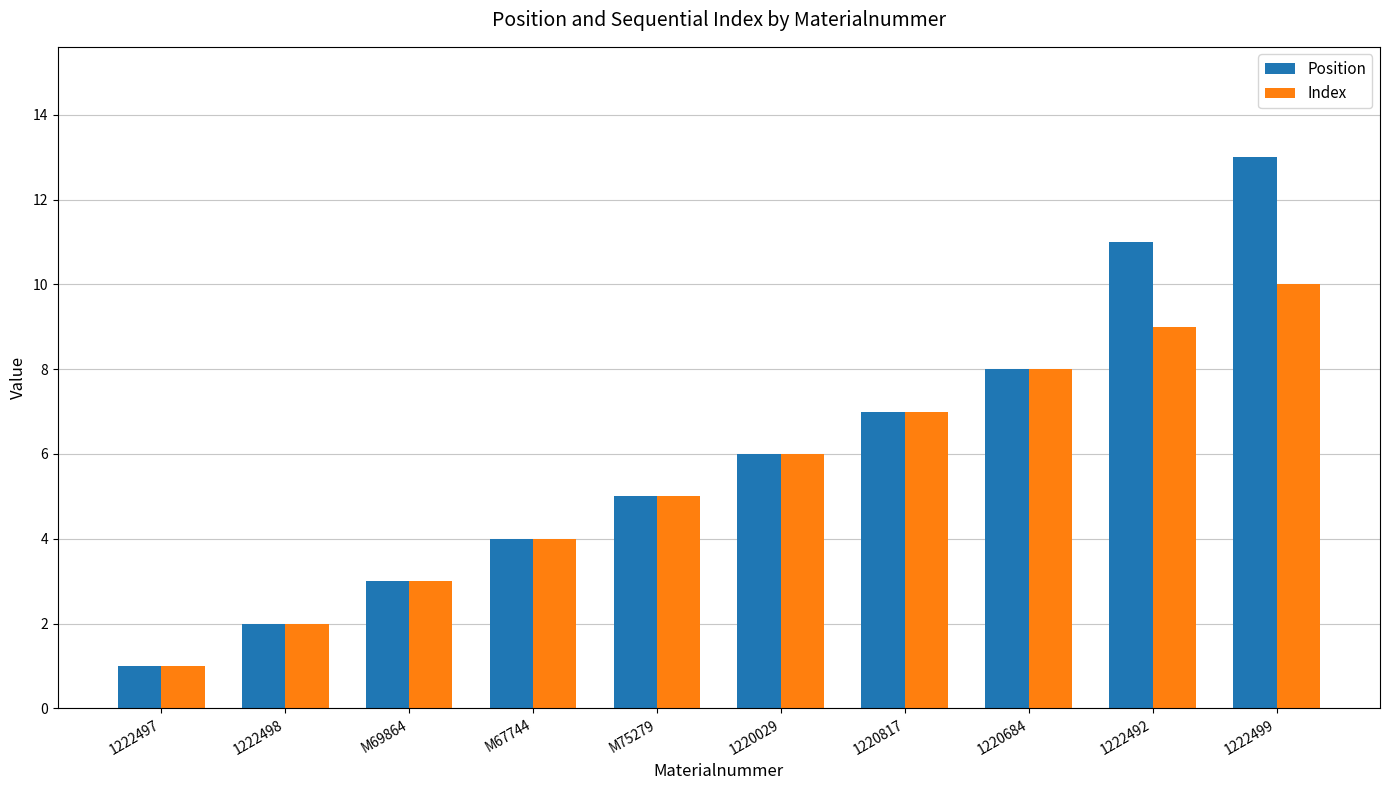

Which series has the largest total across all categories?

Position